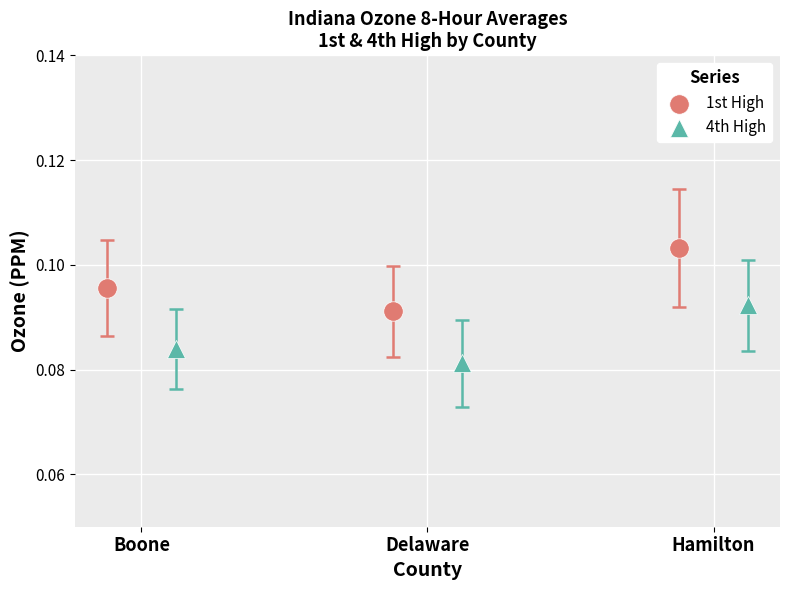

Which series has the widest spread of Y values?

1st High